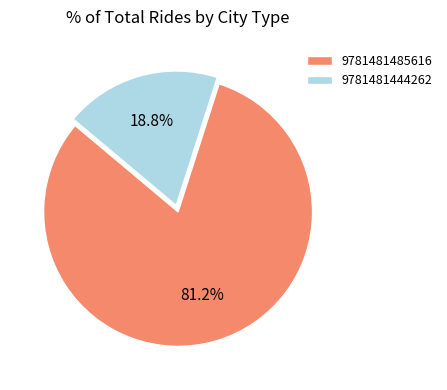

Rank the categories by value from highest to lowest.

9781481485616, 9781481444262